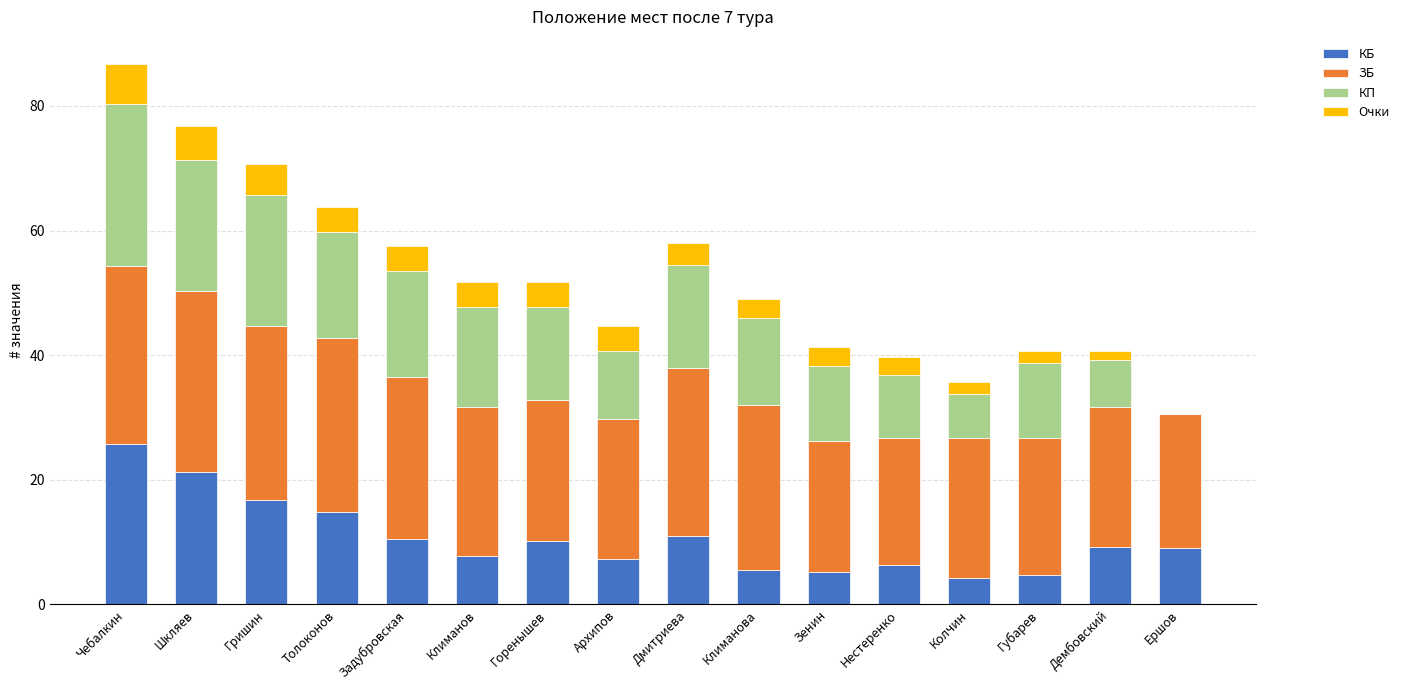

At which category is the sum across all series the highest?

Чебалкин